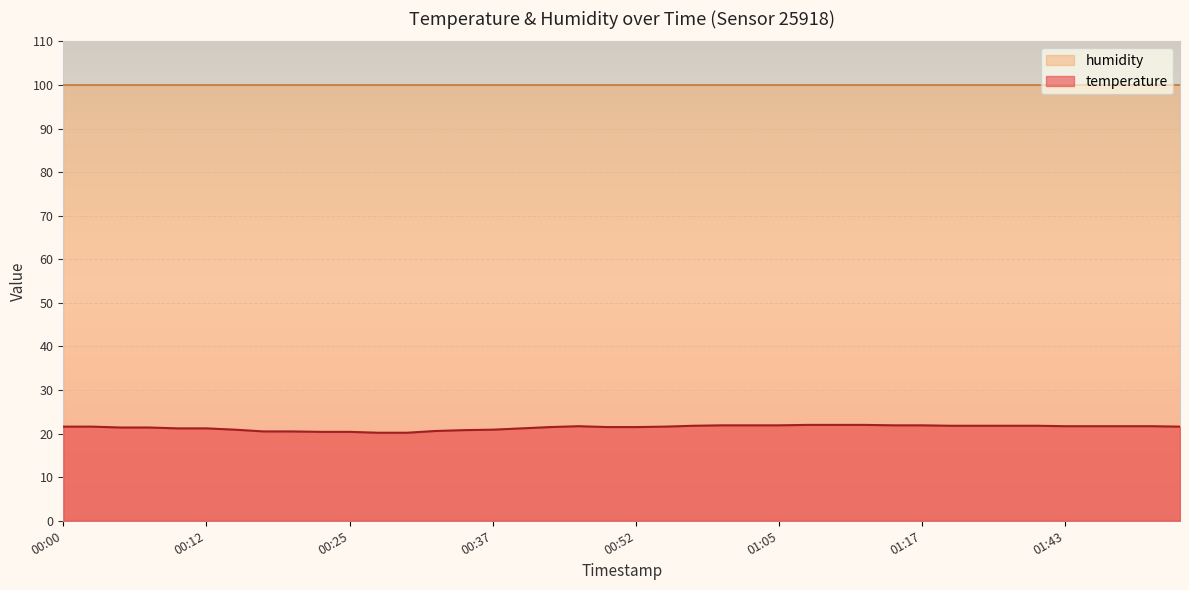

The chart shows a value of 21.2 at 00:12. True or false?

True